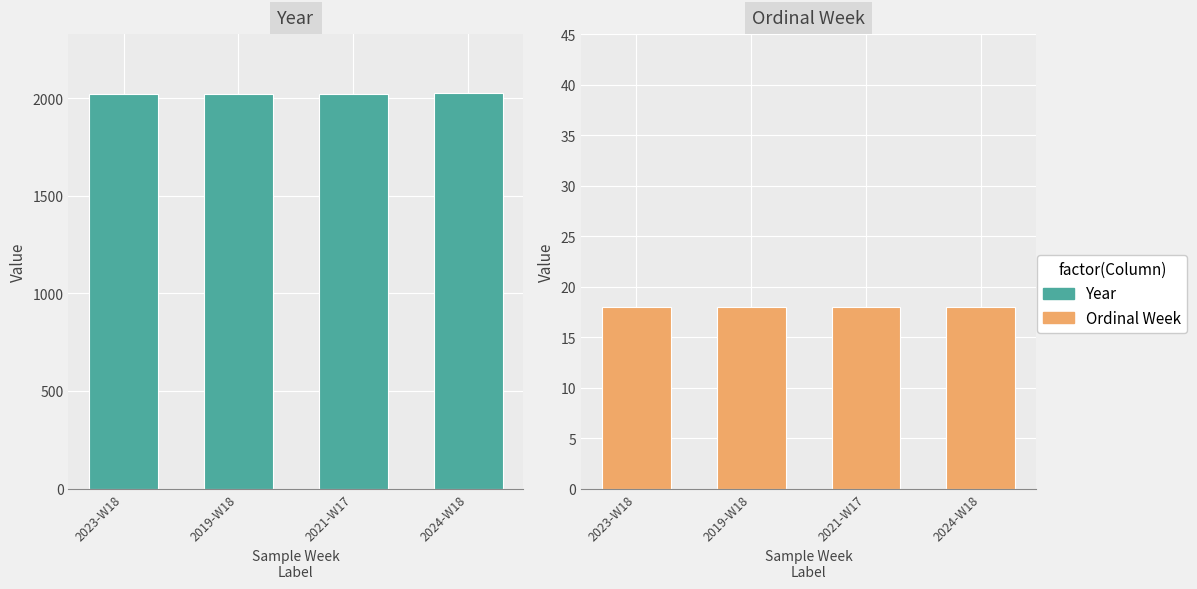

List the series in order of their overall mean, highest first.

Year, Ordinal Week